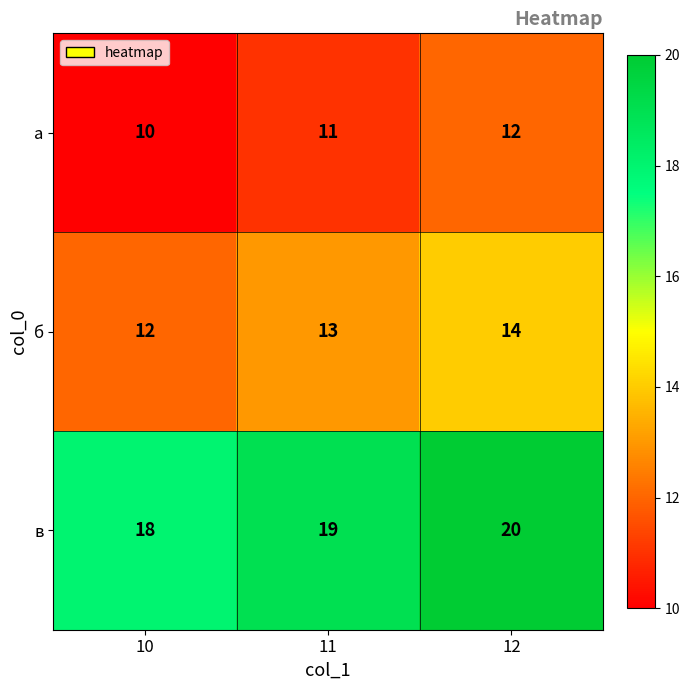

Which category has the highest value across all series?

12